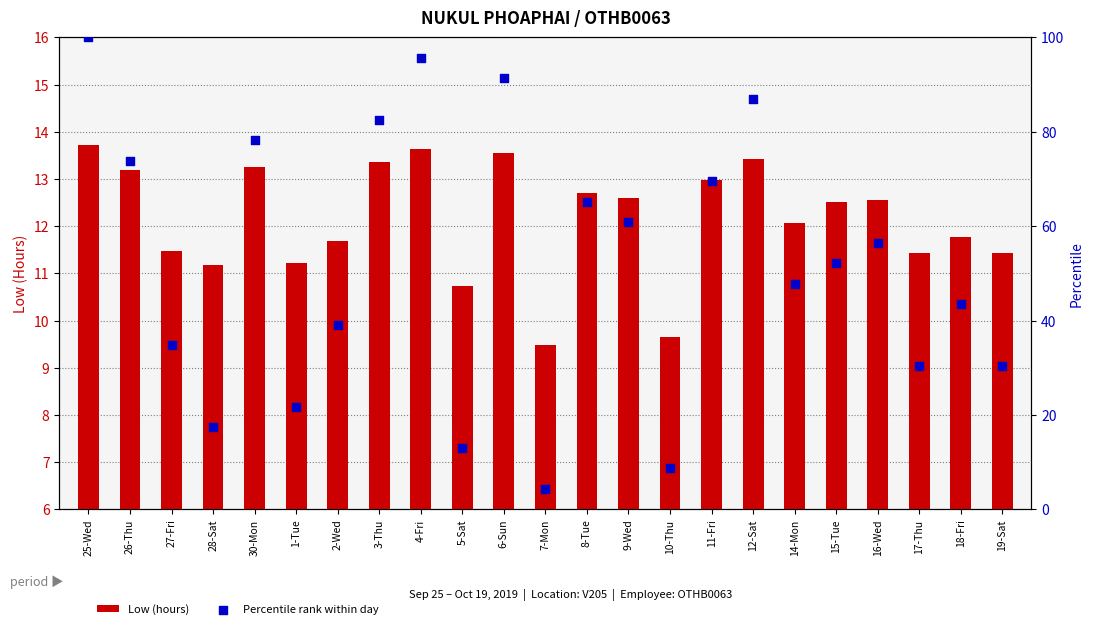

Which series reaches the maximum Y coordinate?

Percentile rank within day